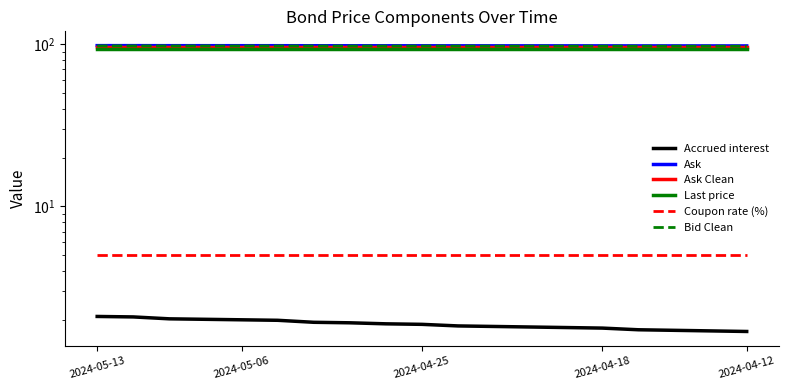

At how many categories does at least one series exceed 92?

19